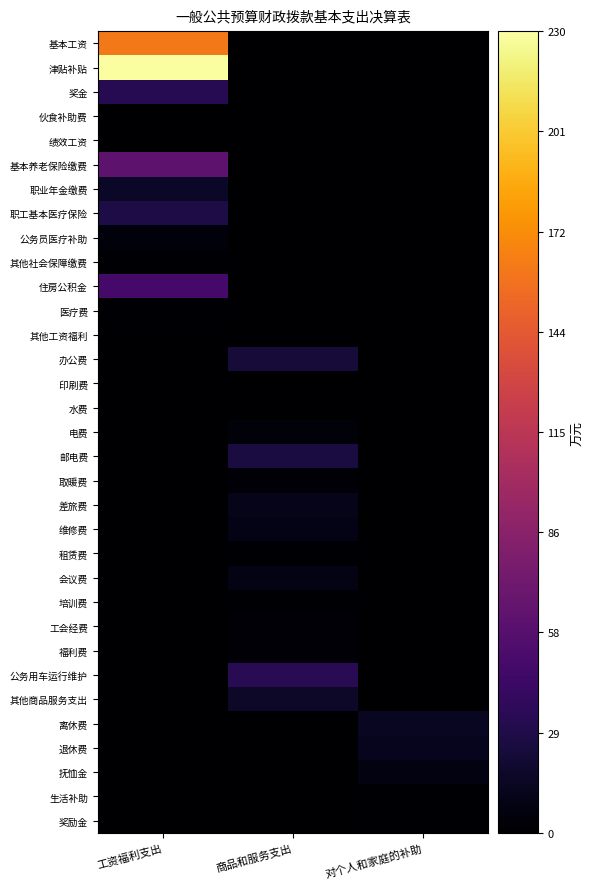

At which category does the chart reach its minimum across all series?

商品和服务支出